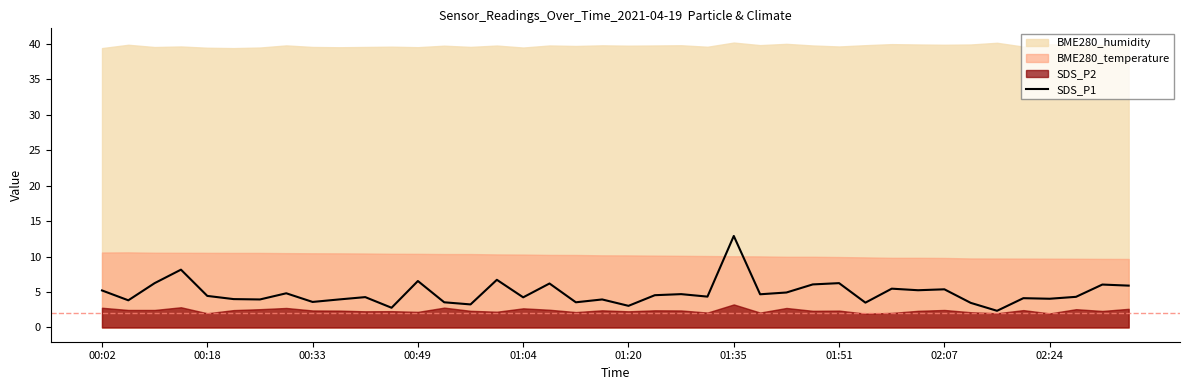

Is it true that SDS_P1 equals 5.2 at 00:02?

True